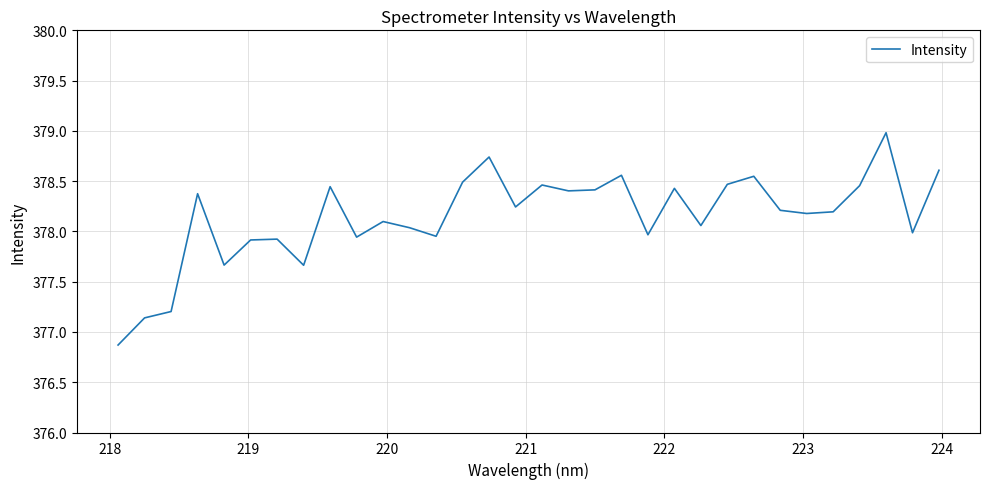

What is the greatest value displayed?

379.0